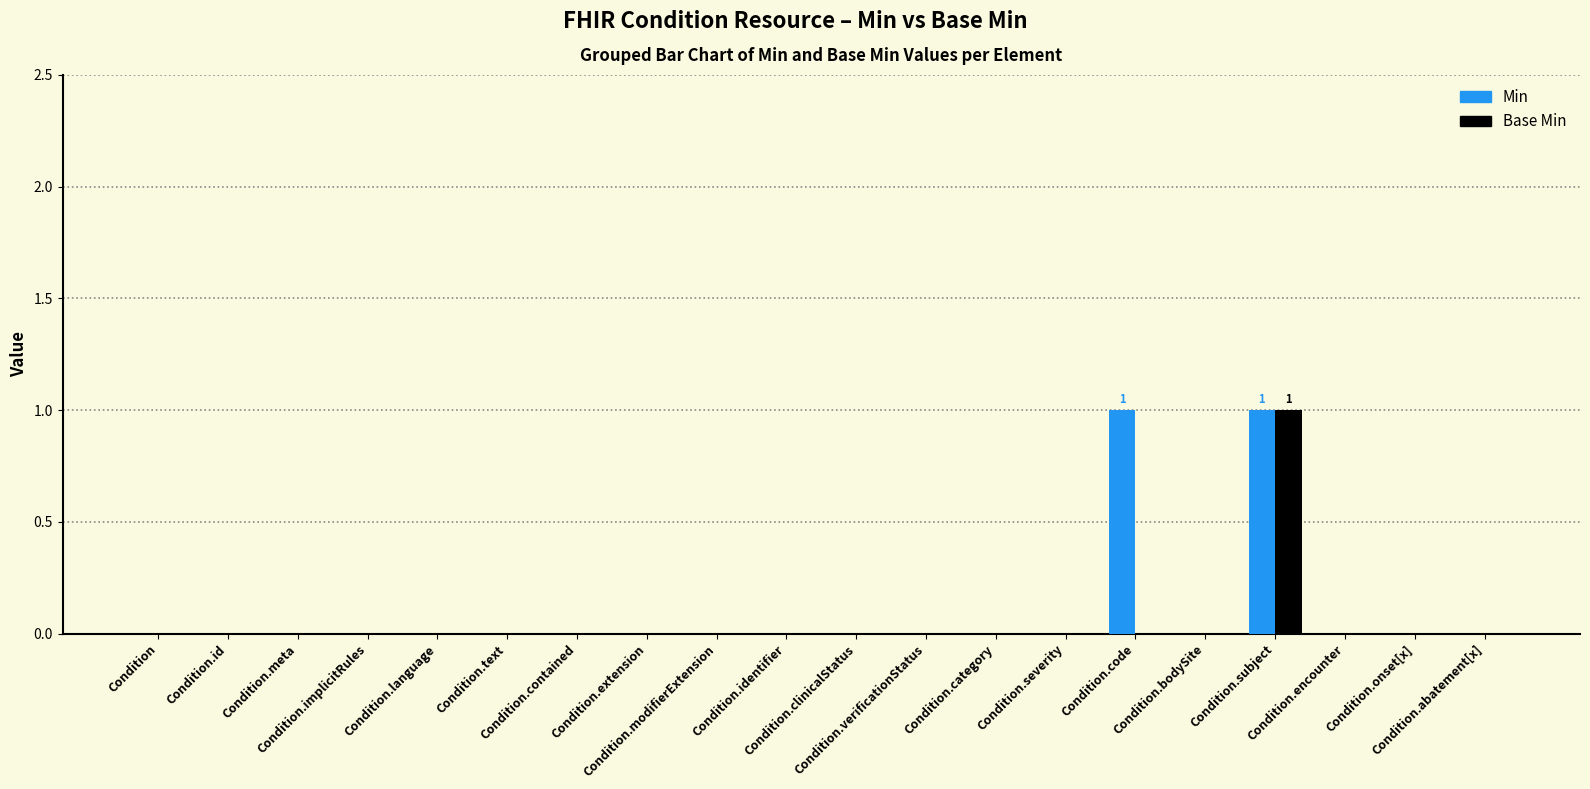

List the labels in order of Min value, smallest first.

Condition, Condition.id, Condition.meta, Condition.implicitRules, Condition.language, Condition.text, Condition.contained, Condition.extension, Condition.modifierExtension, Condition.identifier, Condition.clinicalStatus, Condition.verificationStatus, Condition.category, Condition.severity, Condition.bodySite, Condition.encounter, Condition.onset[x], Condition.abatement[x], Condition.code, Condition.subject